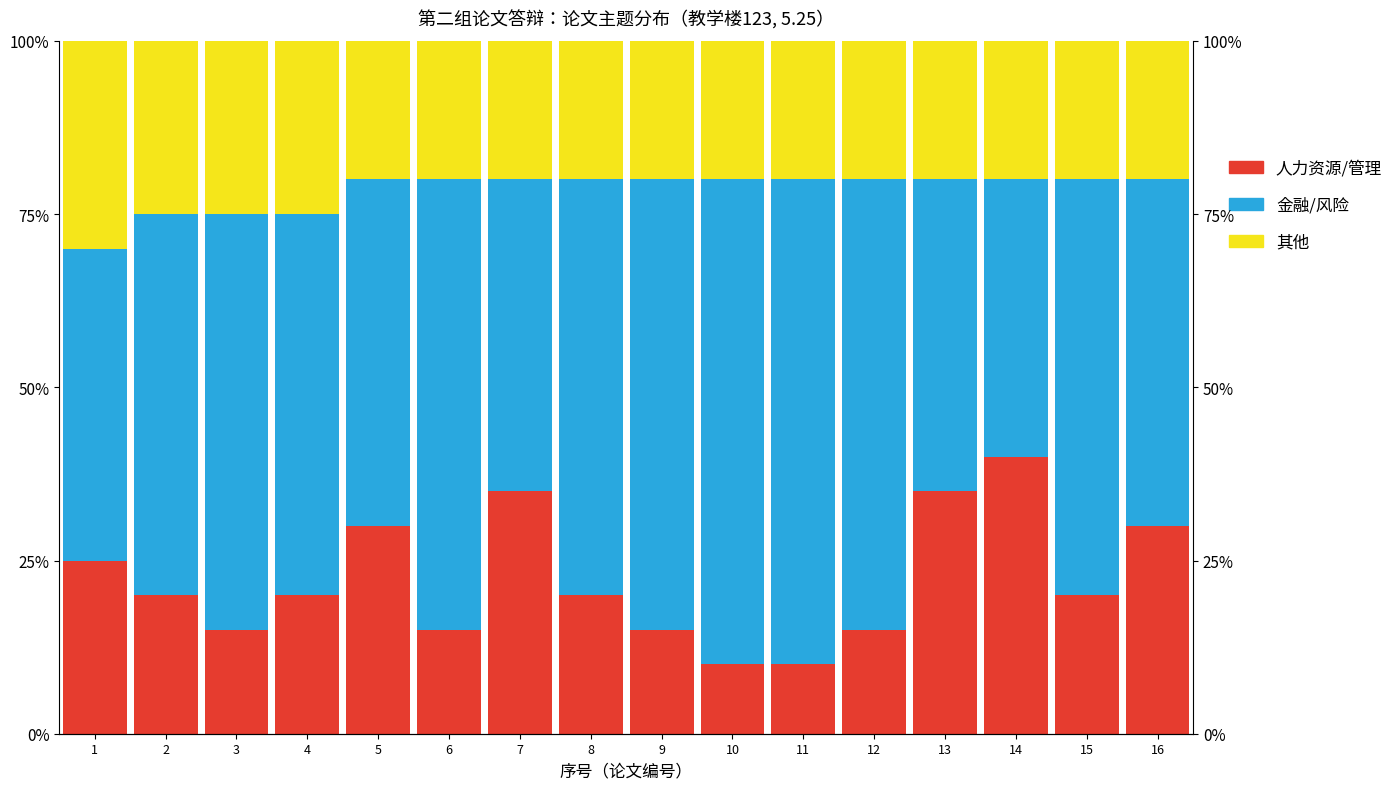

At 4, list the series in order from largest to smallest.

金融/风险, 其他, 人力资源/管理